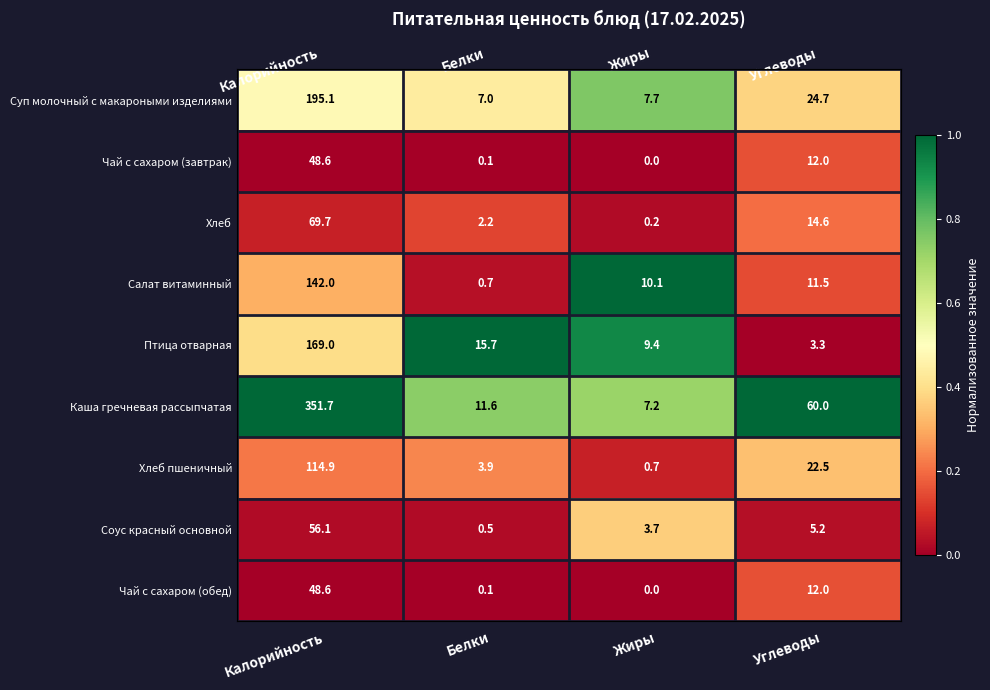

The Салат витаминный series shows 51.6 at Калорийность. True or false?

False